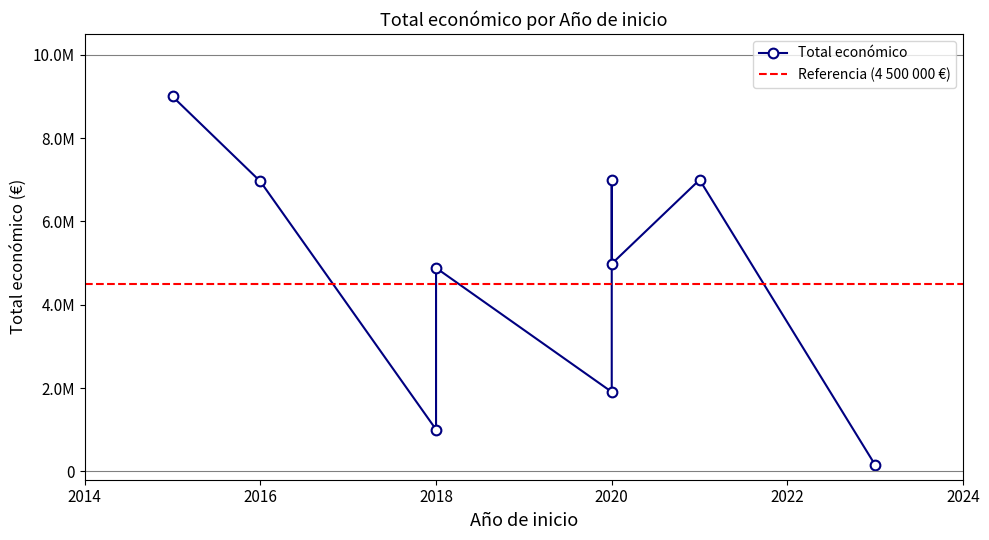

What is the smallest value displayed?

150000